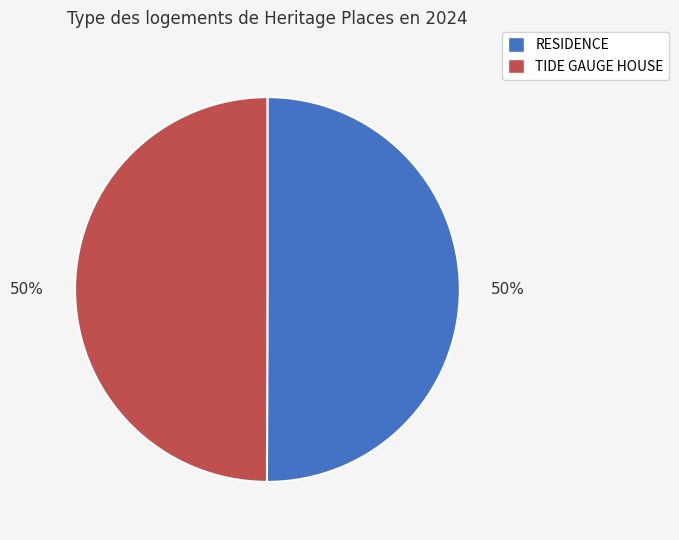

What percentage is the RESIDENCE slice, to the nearest percent?

50%